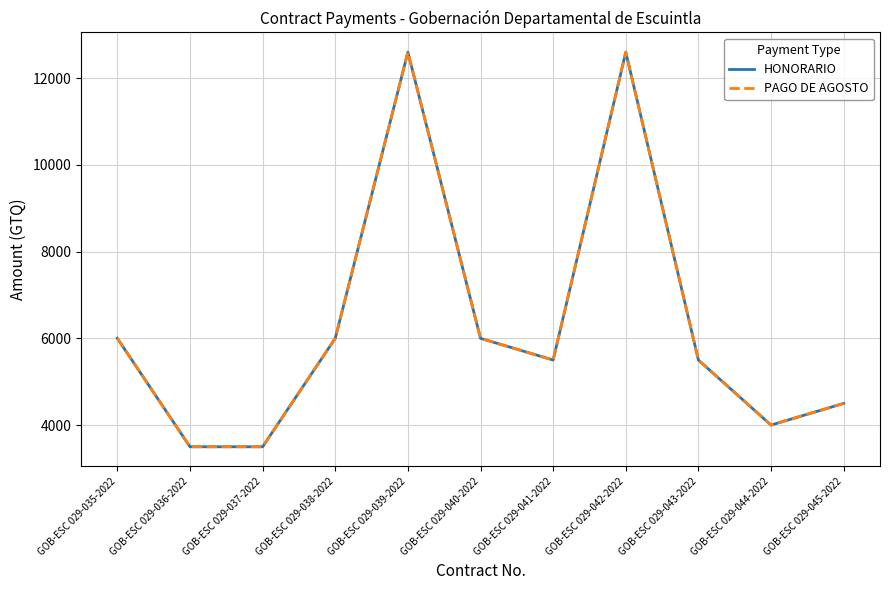

List the labels in order of PAGO DE AGOSTO value, largest first.

GOB-ESC 029-039-2022, GOB-ESC 029-042-2022, GOB-ESC 029-035-2022, GOB-ESC 029-038-2022, GOB-ESC 029-040-2022, GOB-ESC 029-041-2022, GOB-ESC 029-043-2022, GOB-ESC 029-045-2022, GOB-ESC 029-044-2022, GOB-ESC 029-036-2022, GOB-ESC 029-037-2022